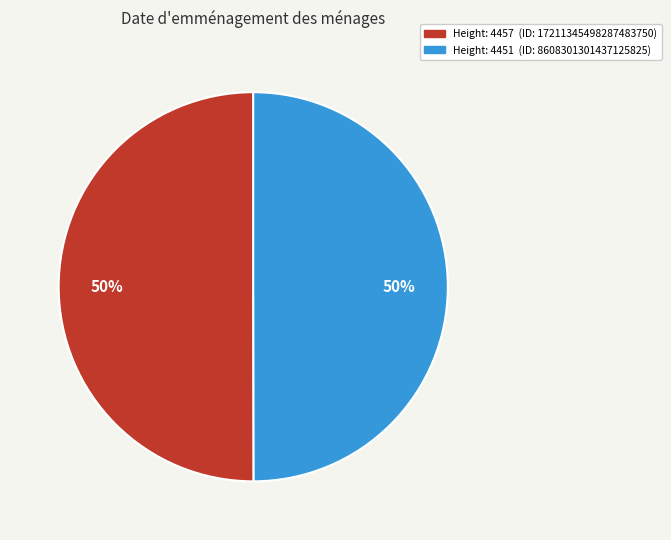

How many slices are in this pie chart?

2